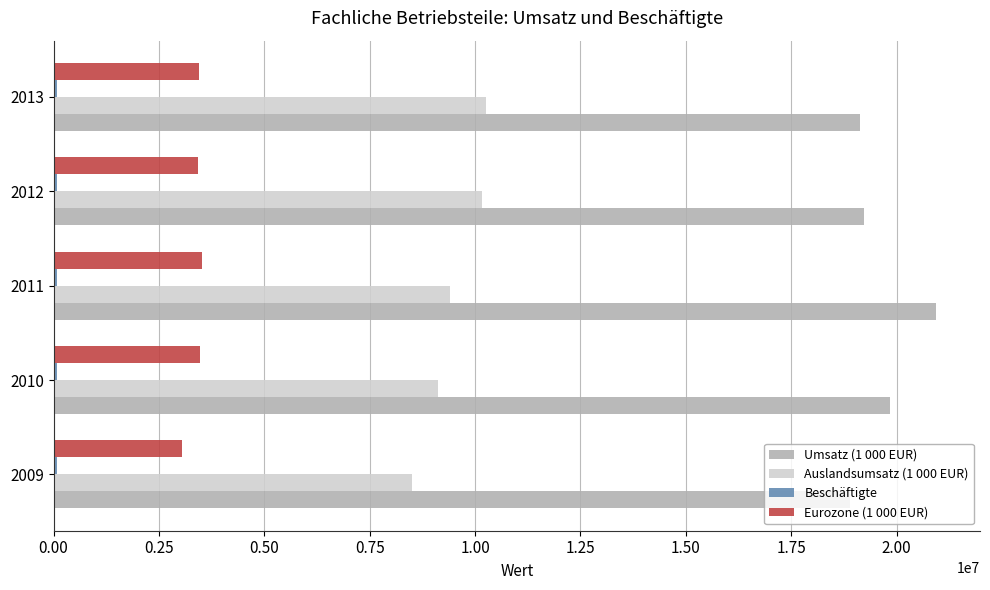

How many data points does each series have?

5